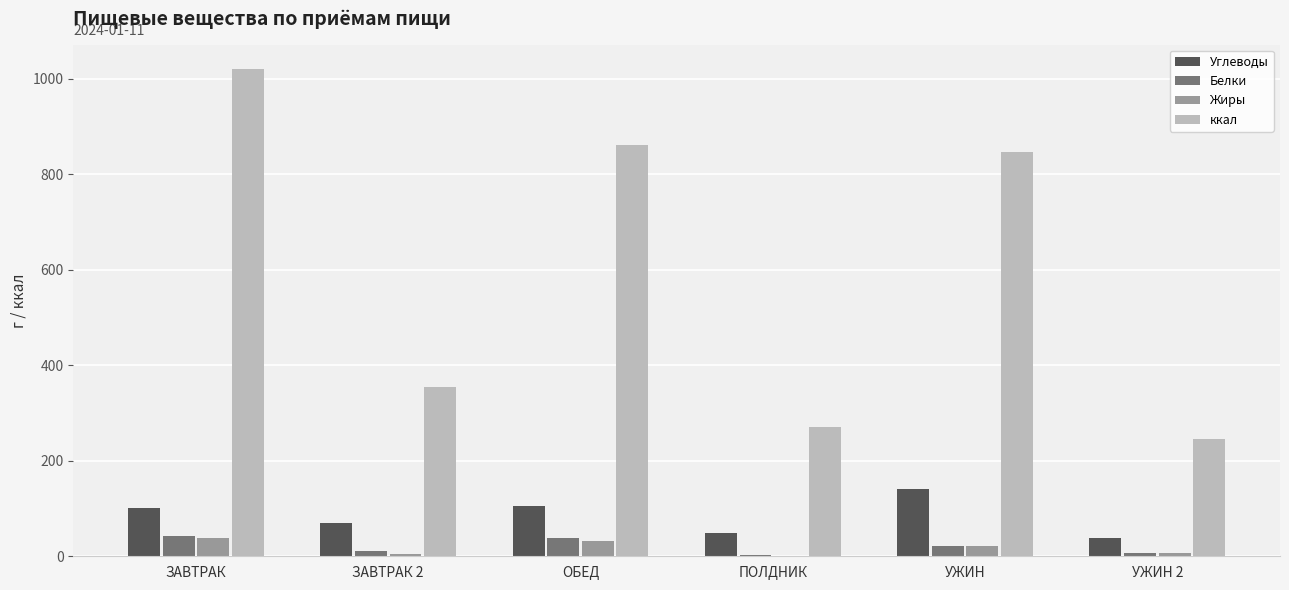

What is the sum of all ккал values?

3600.9